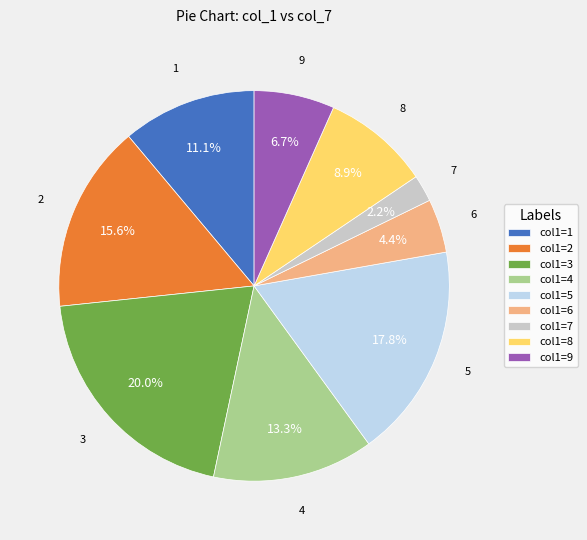

The 1 slice represents 1% of the pie. True or false?

False